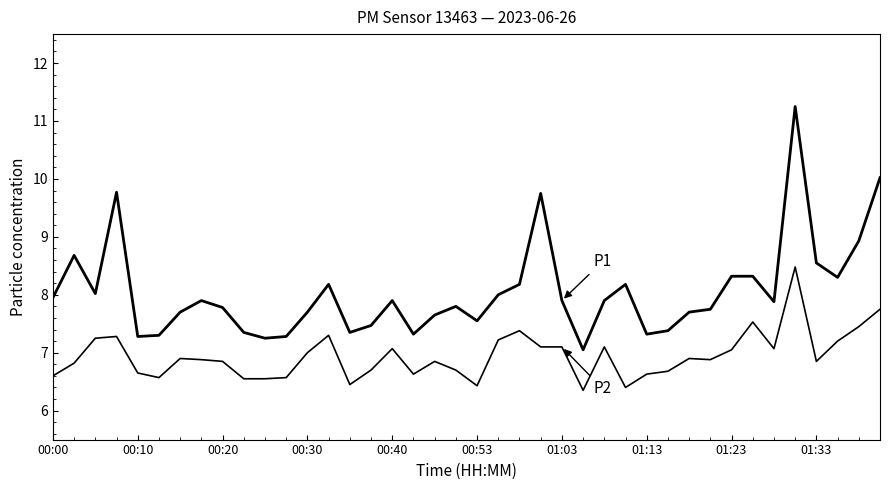

Reading left to right, transcribe all the data shown in this chart.

P1: 8.0	8.7	8.0	9.8	7.3	7.3	7.7	7.9	7.8	7.3	7.2	7.3	7.7	8.2	7.3	7.5	7.9	7.3	7.7	7.8	7.5	8.0	8.2	9.8	7.9	7.0	7.9	8.2	7.3	7.4	7.7	7.8	8.3	8.3	7.9	11.2	8.6	8.3	8.9	10.0
P2: 6.6	6.8	7.2	7.3	6.7	6.6	6.9	6.9	6.8	6.5	6.5	6.6	7.0	7.3	6.5	6.7	7.1	6.6	6.8	6.7	6.4	7.2	7.4	7.1	7.1	6.3	7.1	6.4	6.6	6.7	6.9	6.9	7.0	7.5	7.1	8.5	6.8	7.2	7.5	7.8